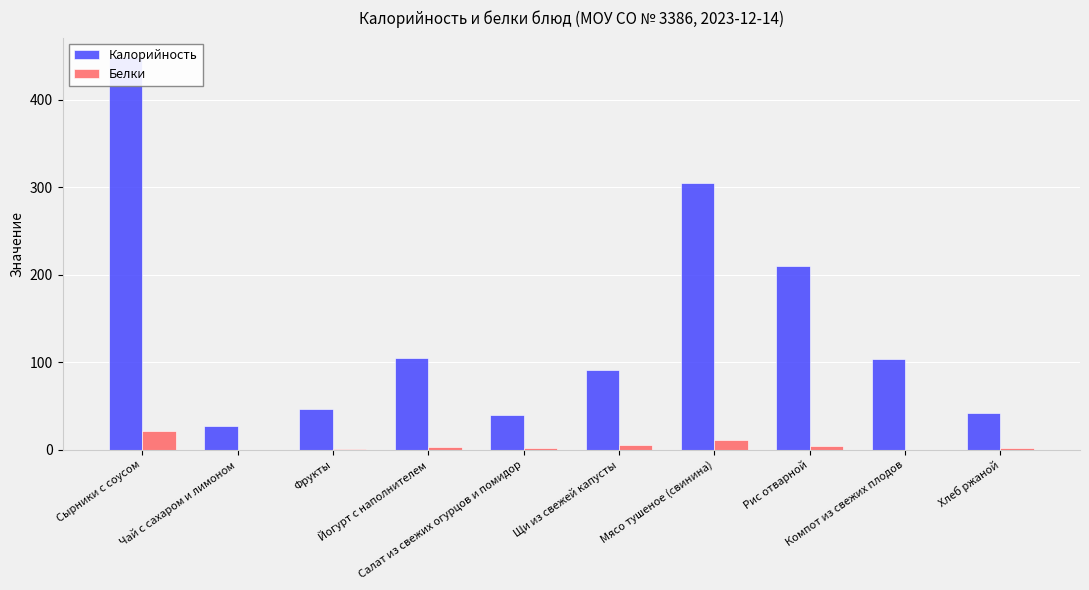

At which category does the chart reach its peak across all series?

Сырники с соусом